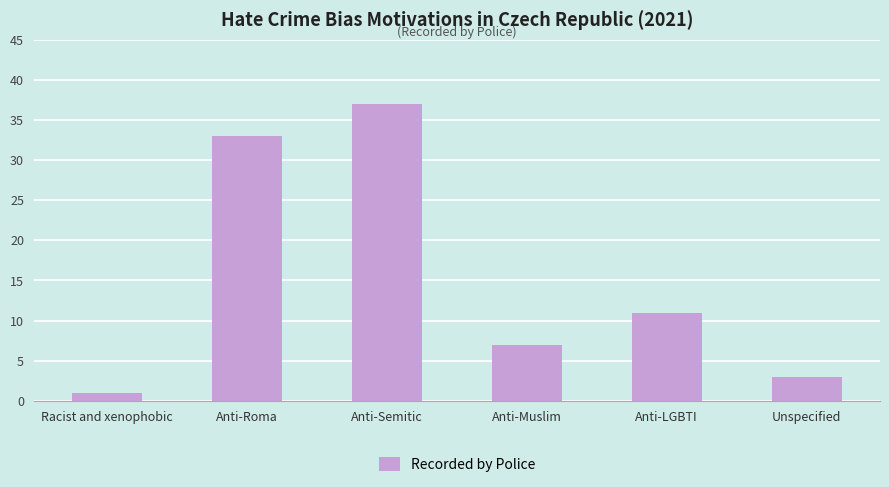

What is the label of the 2nd bar from the right?

Anti-LGBTI